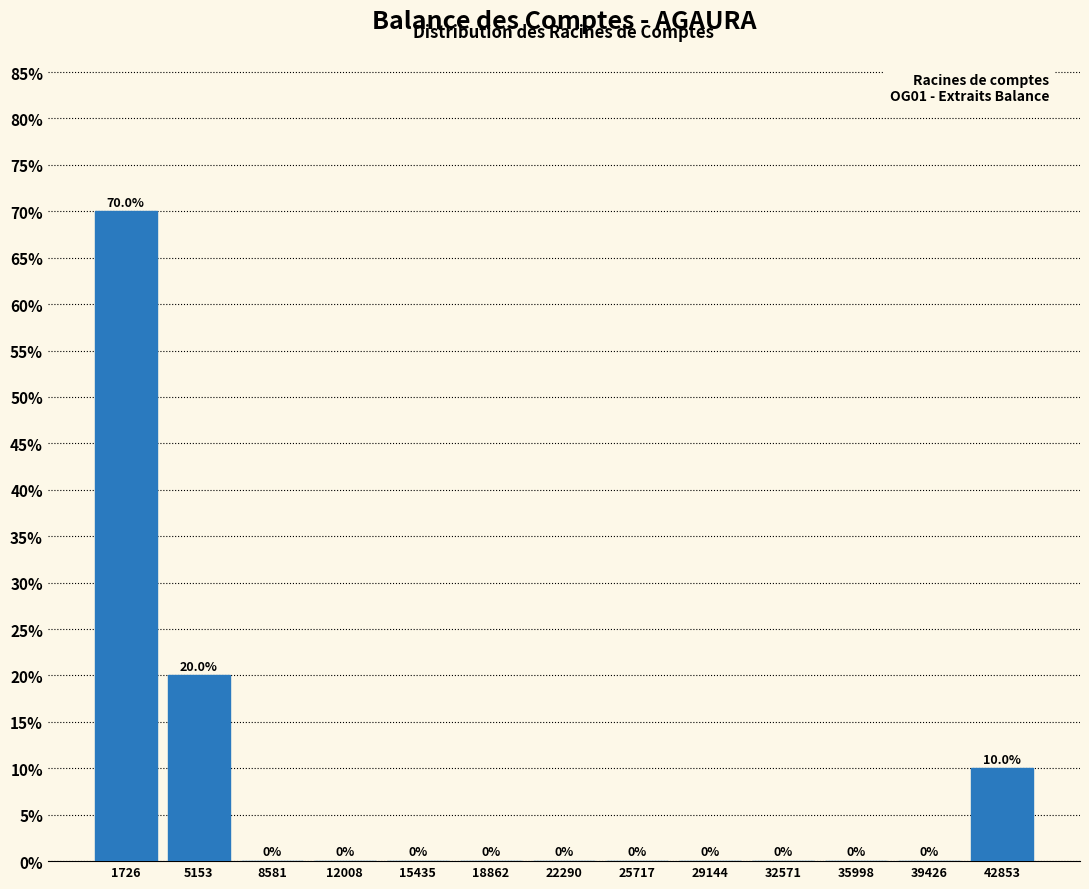

Over which range of the x-axis is the bar tallest?

0 to 3500